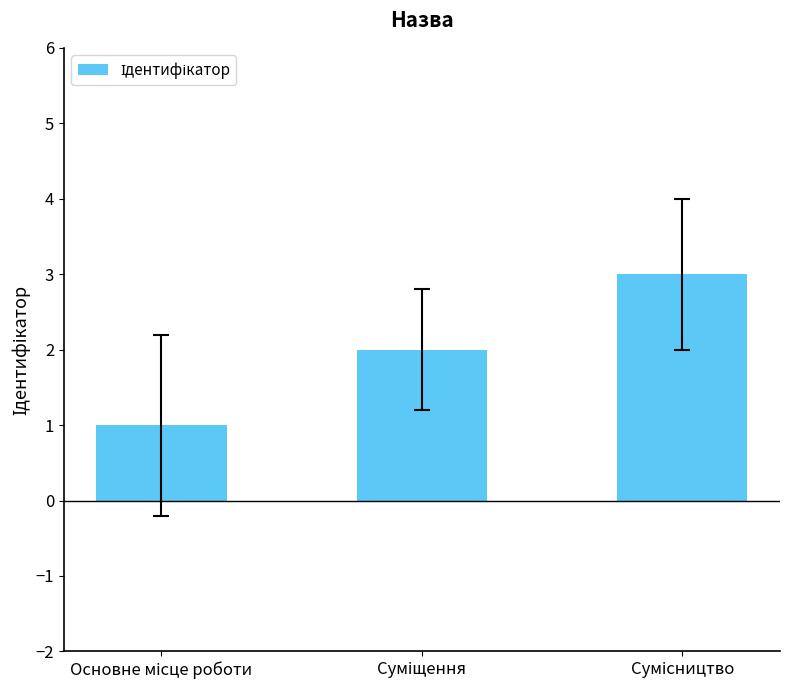

What is the difference between the maximum and minimum values?

2